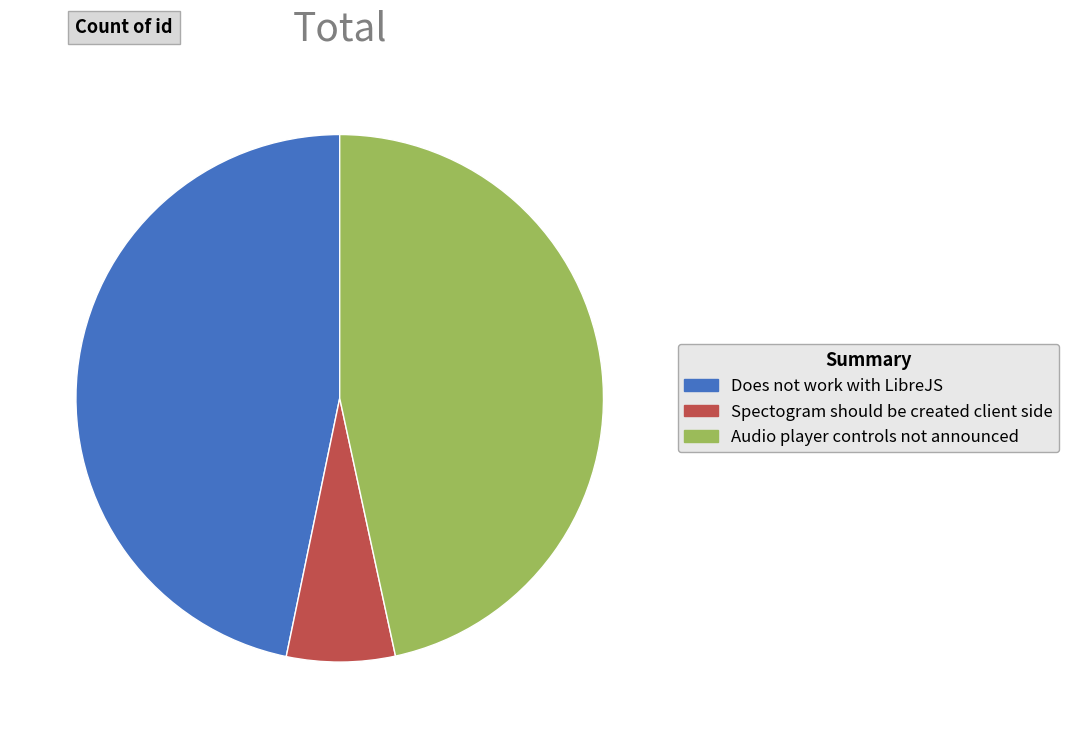

Is there any slice that represents more than half of the pie?

No